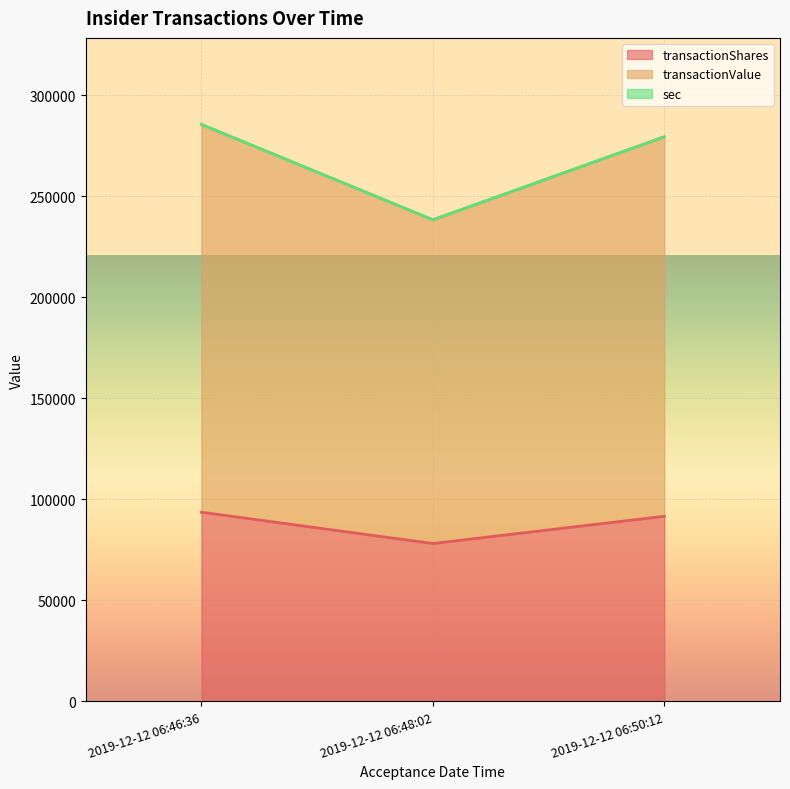

What value does the transactionShares series have at 2019-12-12 06:48:02?

78180